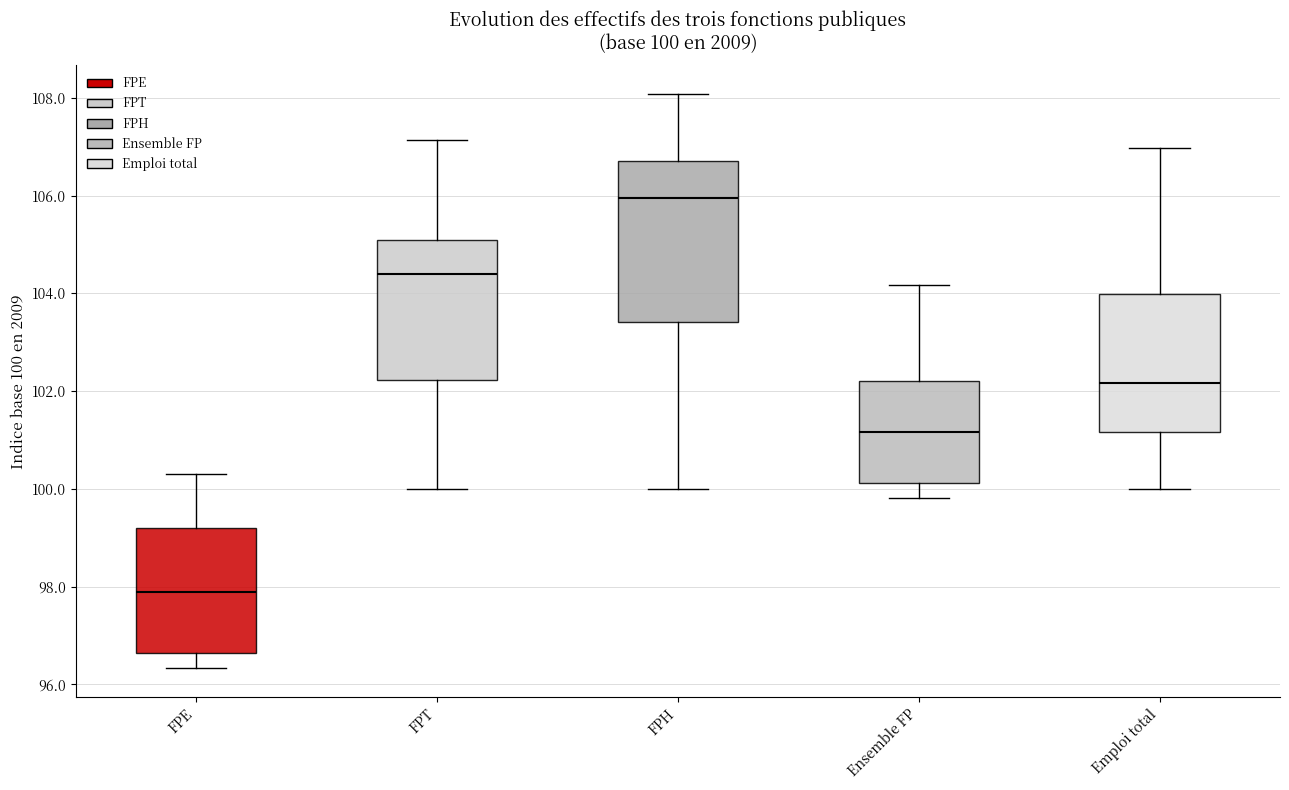

Which box's median line is the highest?

FPH